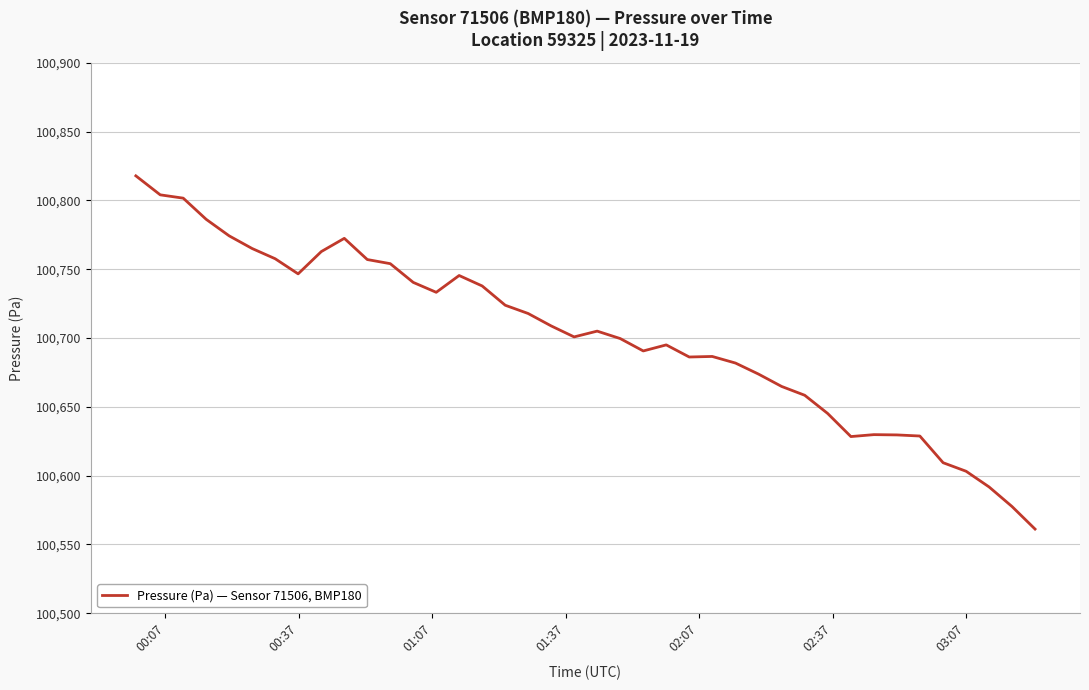

What is the difference between the maximum and minimum values?

256.6